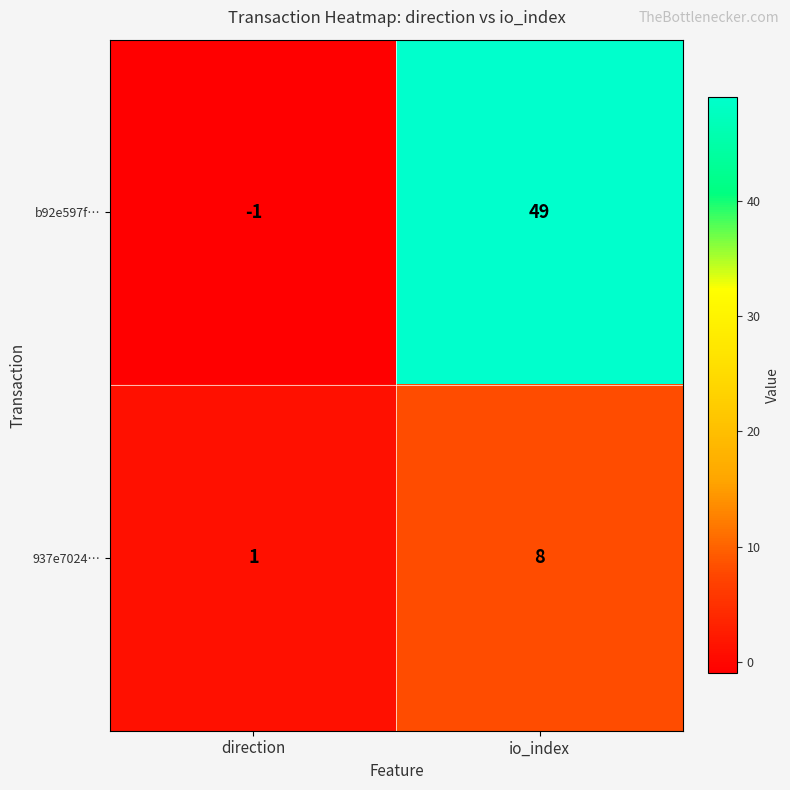

What is the difference between the highest and lowest values at direction?

2